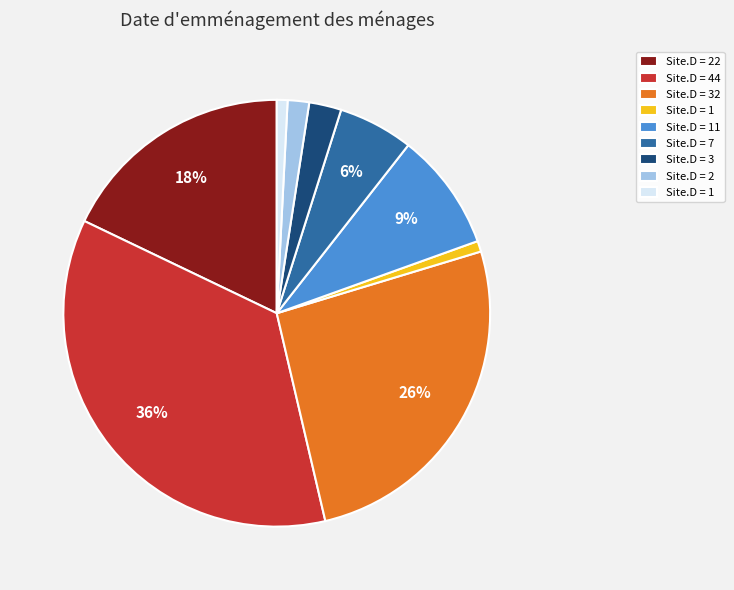

Is there a majority slice in this chart?

No